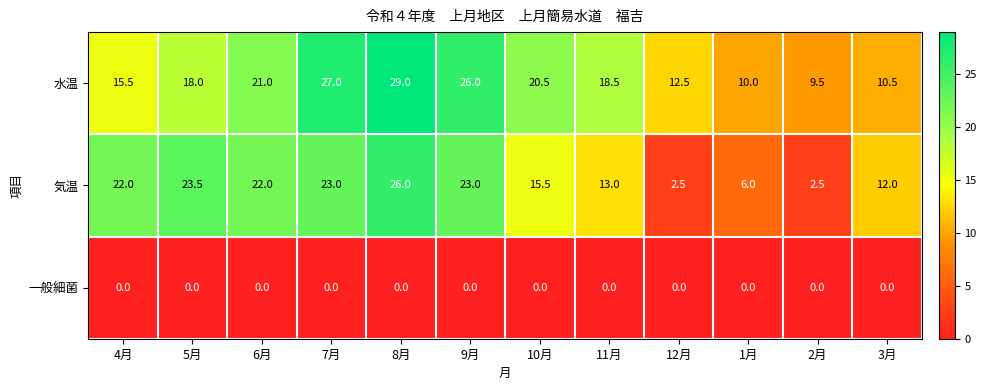

Which series has the largest total across all categories?

水温